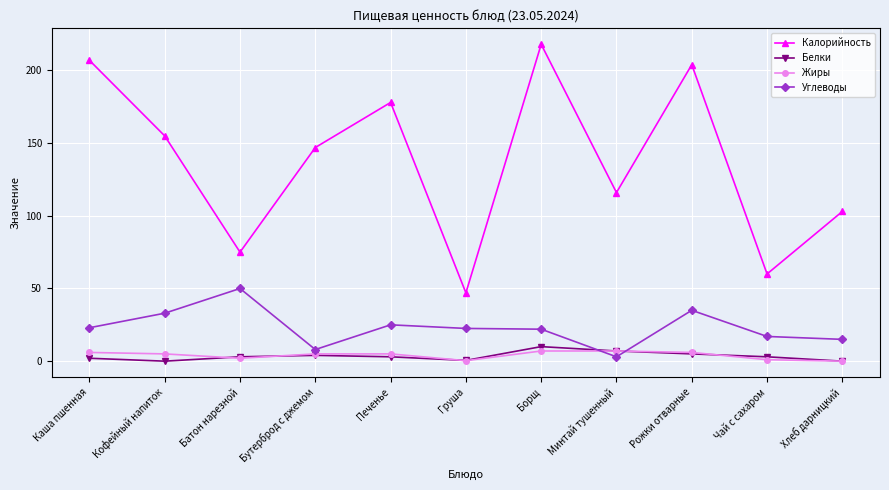

What is the sum of all Жиры values?

44.3